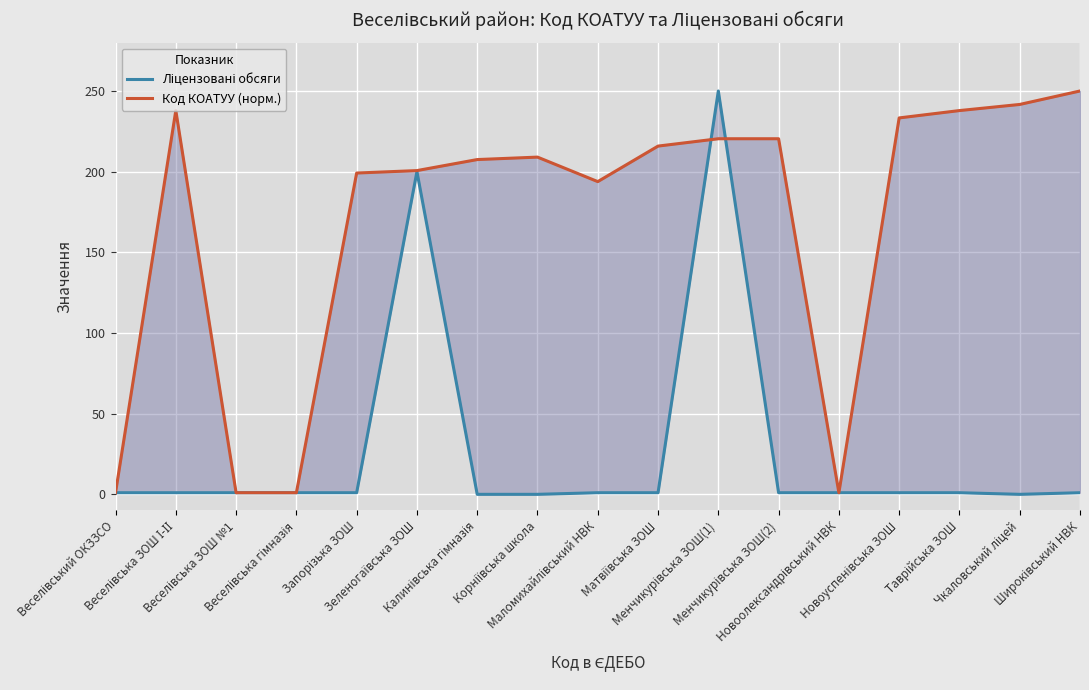

Which series has the widest spread of values?

Ліцензовані обсяги